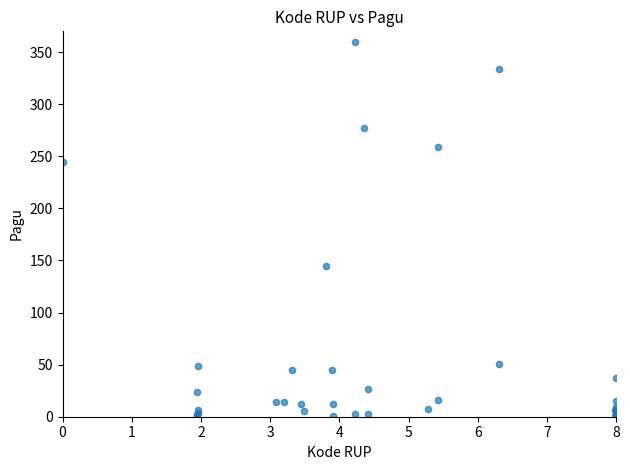

What Y value in the scatter plot is closest to 180?

144.6